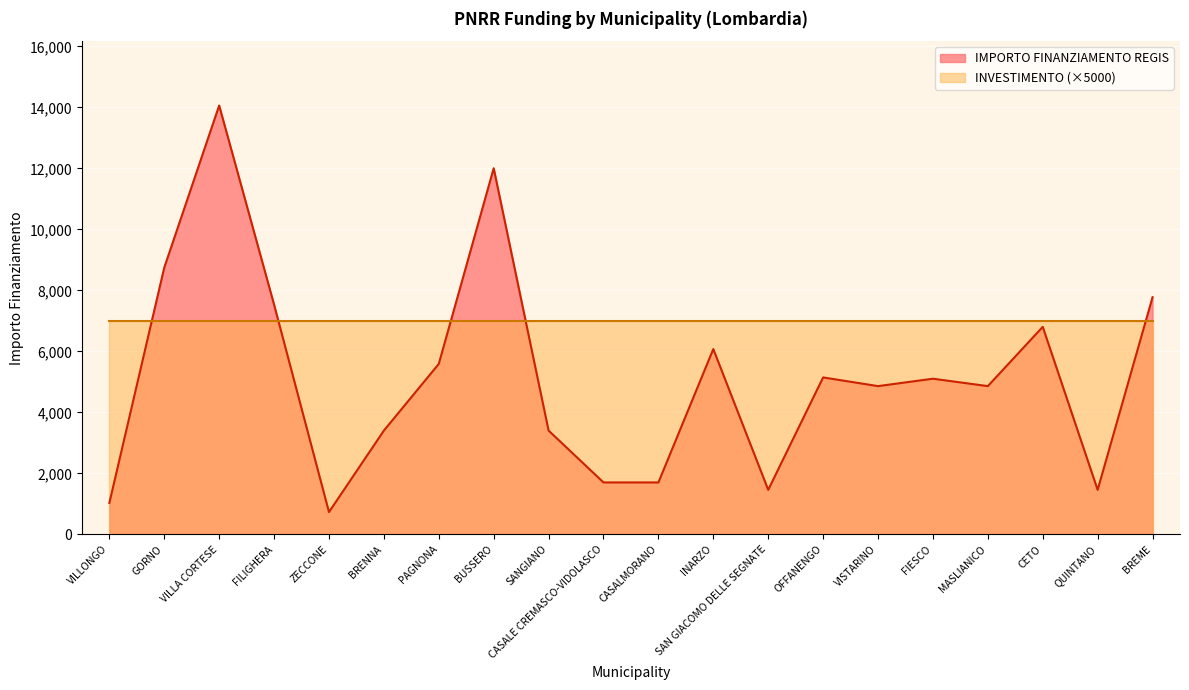

What is the value of the 9th point from the left?

3402